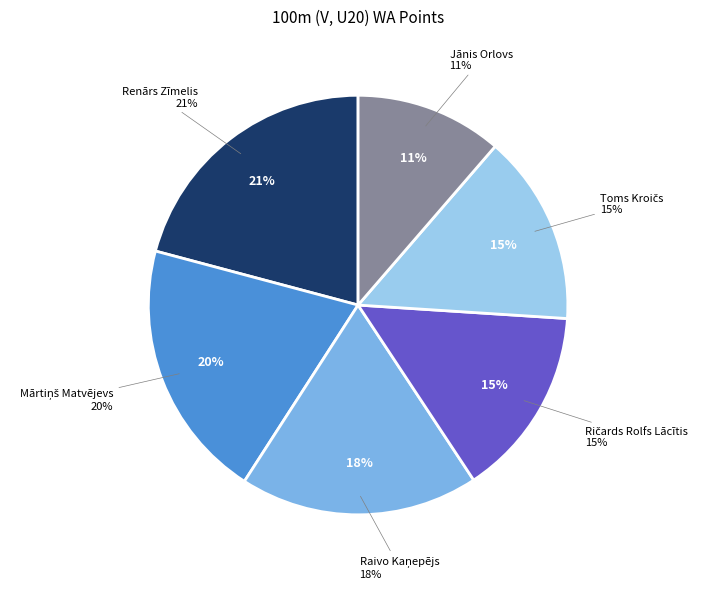

Count the number of slices in the pie.

6